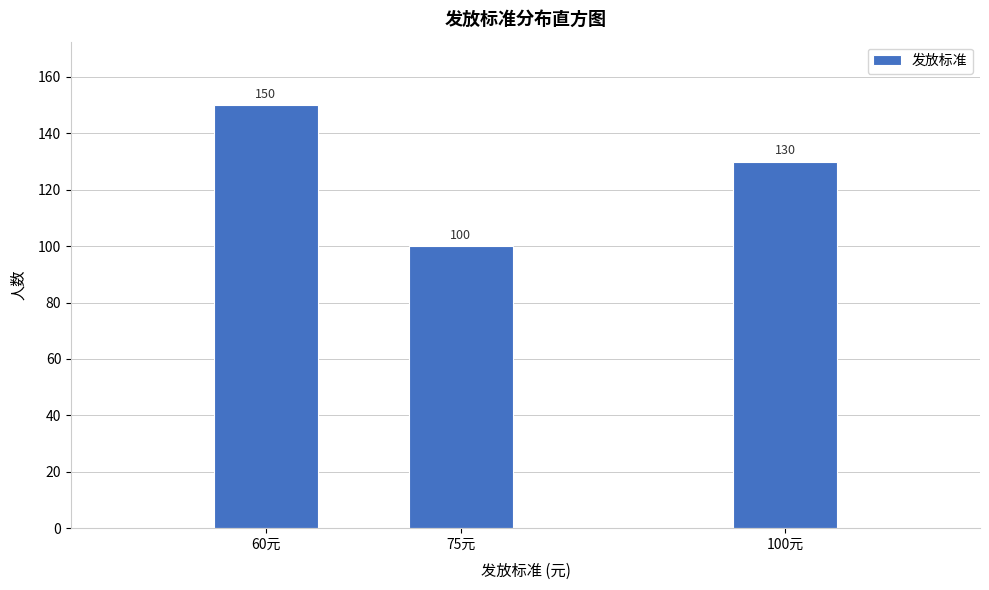

Reading left to right, transcribe all the data shown in this chart.

150	100	130